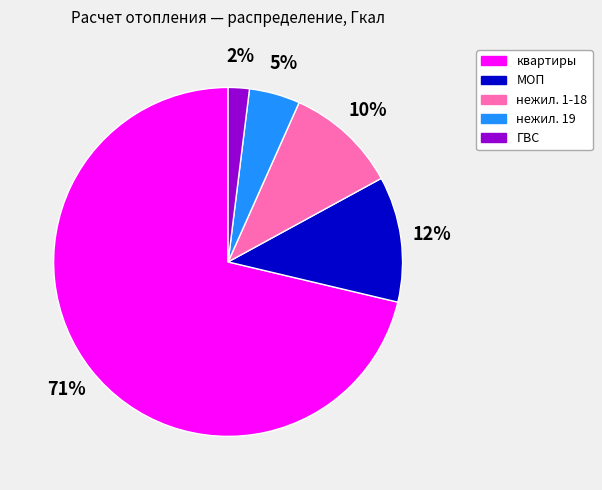

Which has a higher value, МОП or нежил. 1-18?

МОП